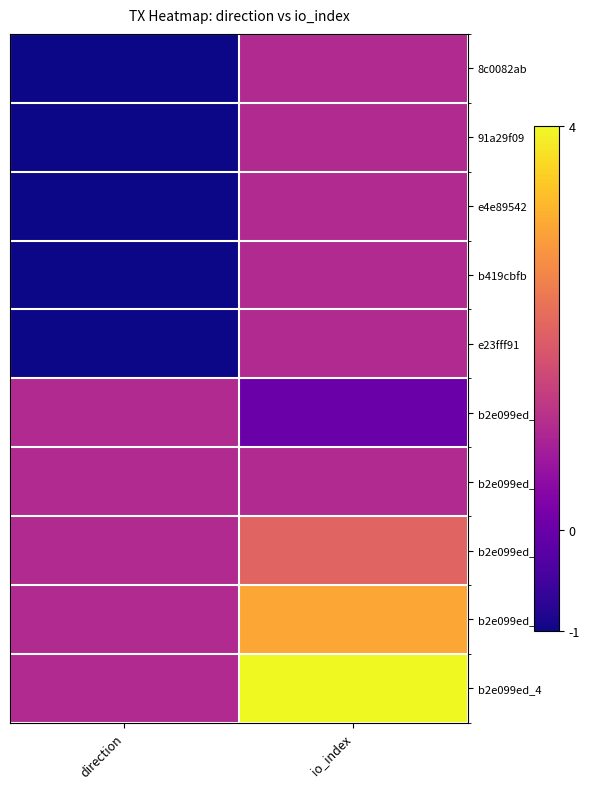

Reading left to right, transcribe all the data shown in this chart.

8c0082ab: direction=-1	io_index=1
91a29f09: direction=-1	io_index=1
e4e89542: direction=-1	io_index=1
b419cbfb: direction=-1	io_index=1
e23fff91: direction=-1	io_index=1
b2e099ed_0: direction=1	io_index=0
b2e099ed_1: direction=1	io_index=1
b2e099ed_2: direction=1	io_index=2
b2e099ed_3: direction=1	io_index=3
b2e099ed_4: direction=1	io_index=4